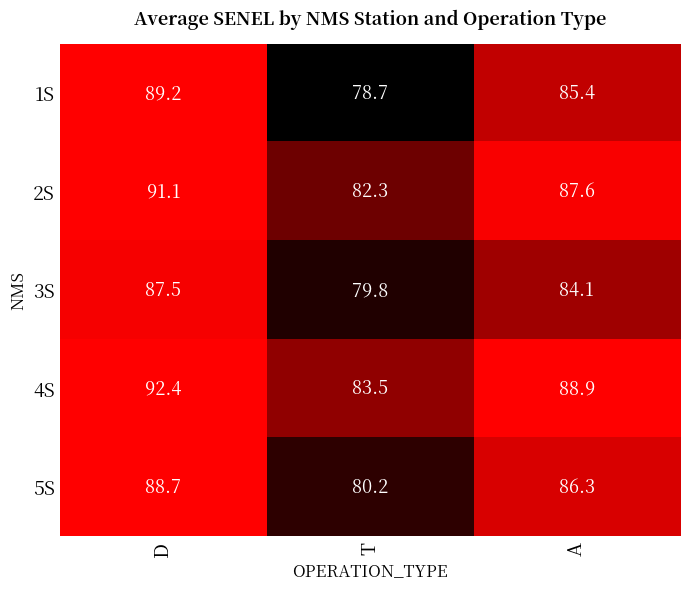

Which category has the highest value across all series?

D